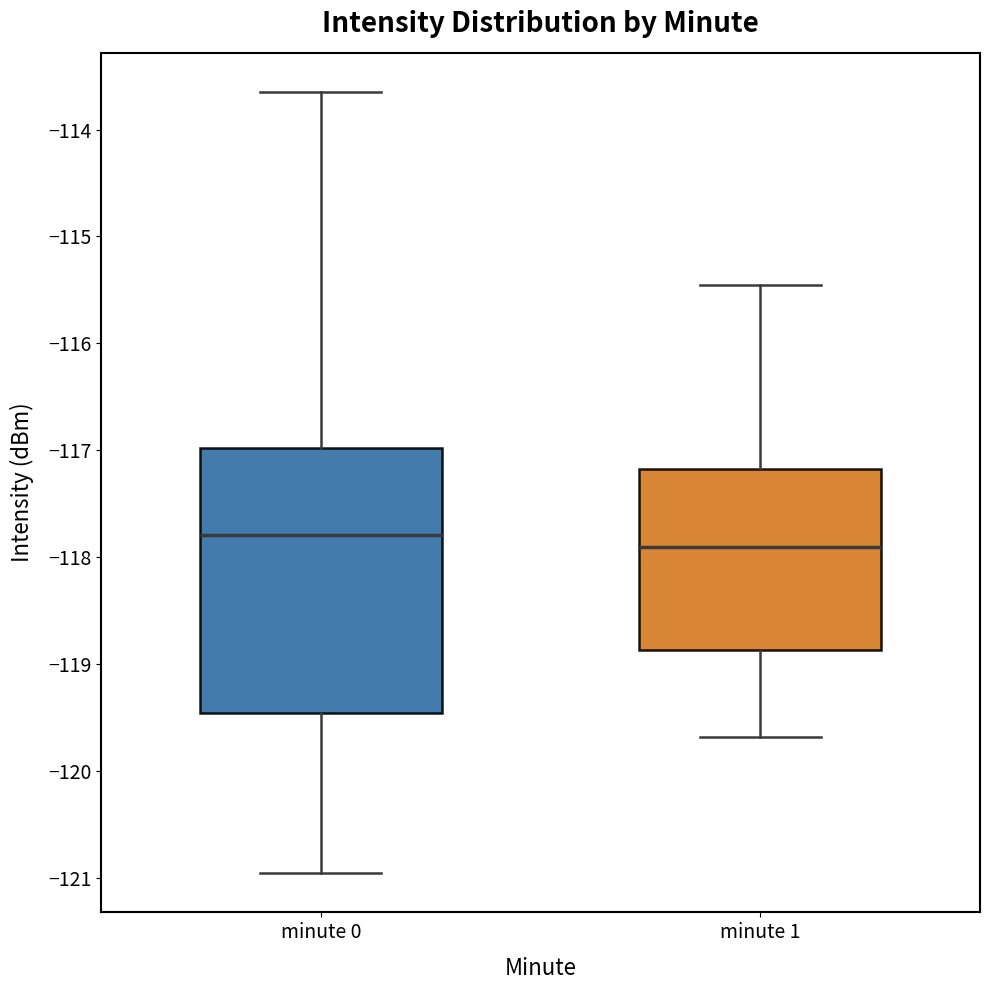

Which box is the tallest, from its lower edge to its upper edge?

minute 0